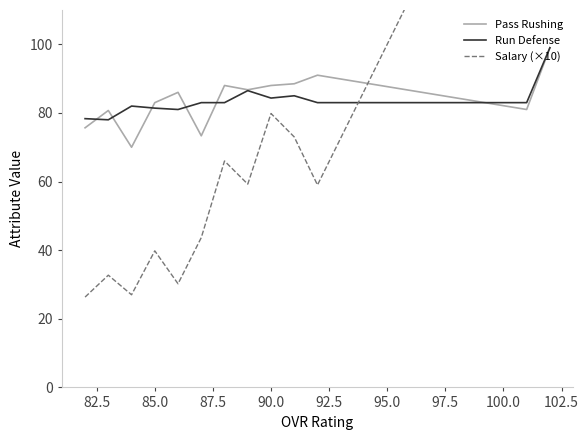

What is the lowest value of the Pass Rushing series?

70.0